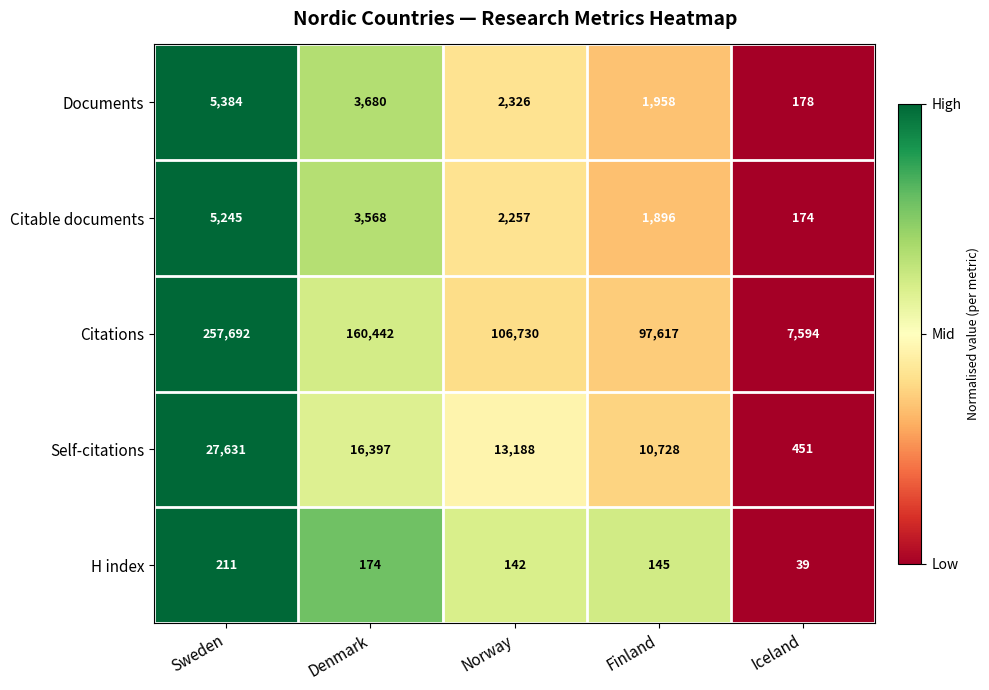

Count the number of categories in the chart.

5